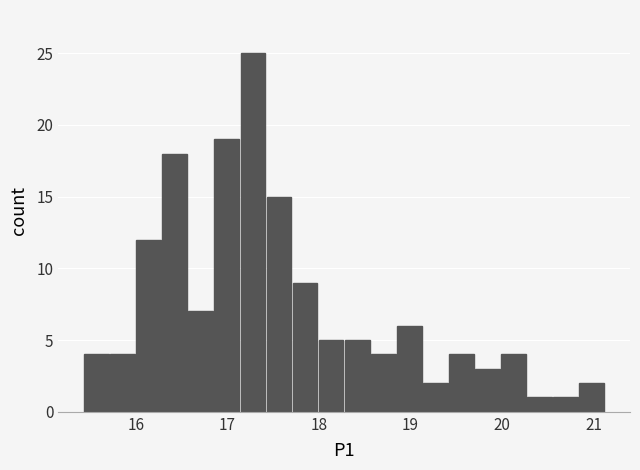

Around what value on the x-axis is the tallest bar? Give the approximate position of its centre, as read against the axis.

17.3